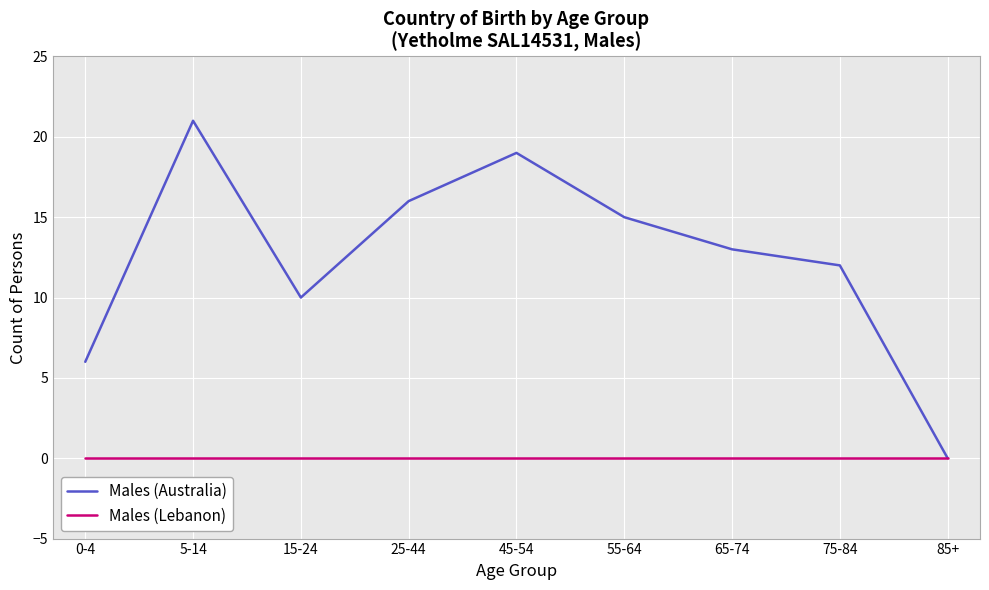

What are all the series names shown in the legend?

Males (Australia), Males (Lebanon)